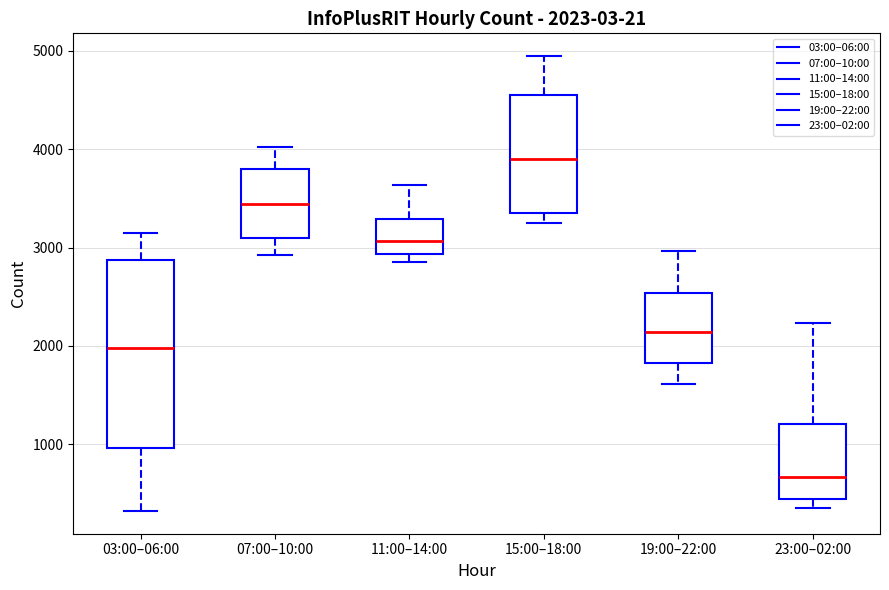

Which box is the tallest, from its lower edge to its upper edge?

03:00–06:00